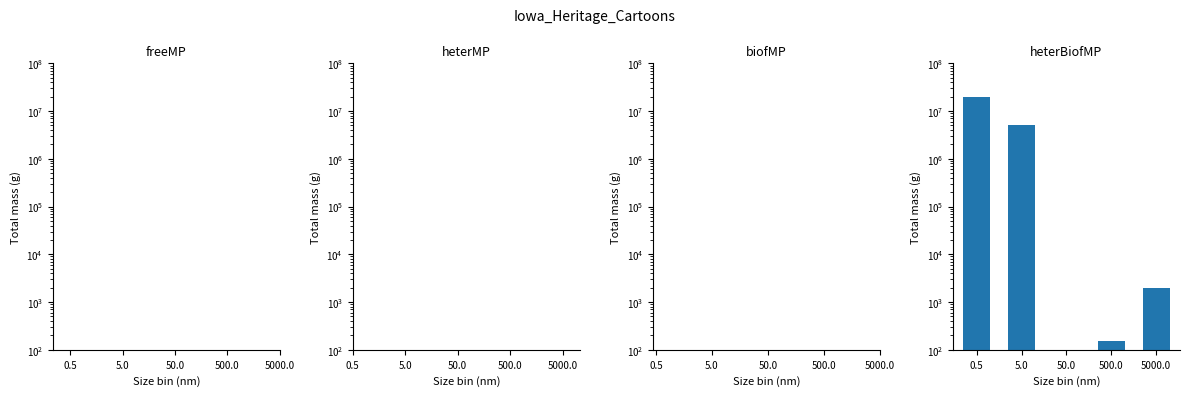

How many positive values does the freeMP series have?

1